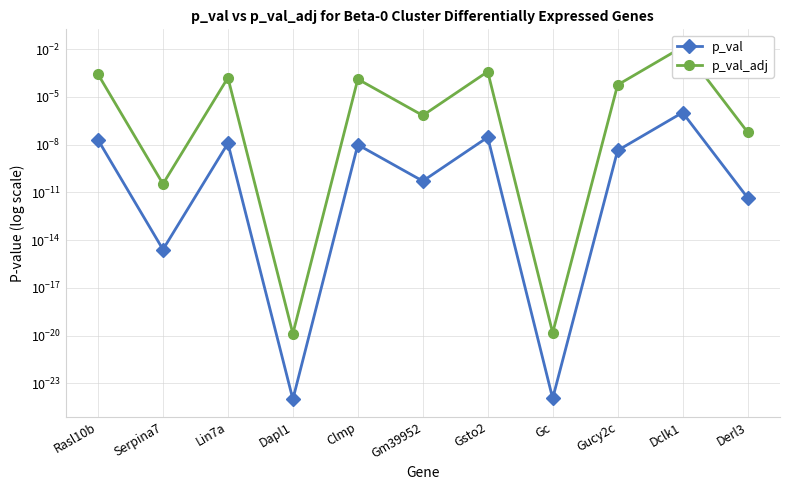

Which has a higher value, Gsto2 or Dclk1?

Dclk1